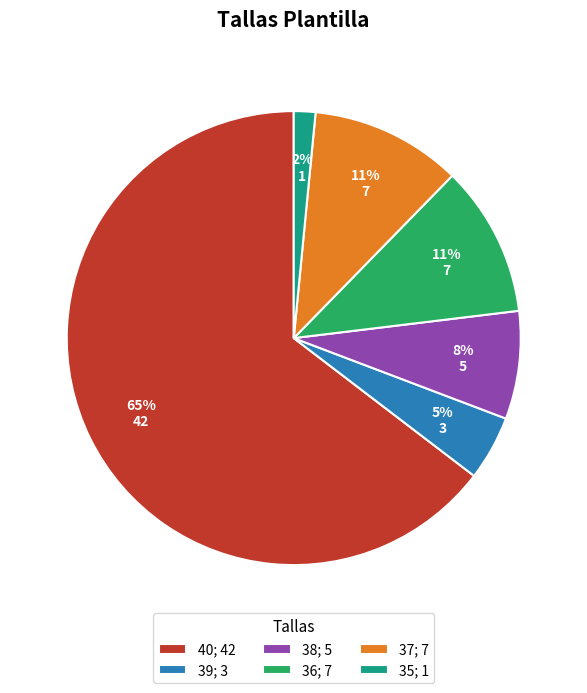

Count the number of slices in the pie.

6